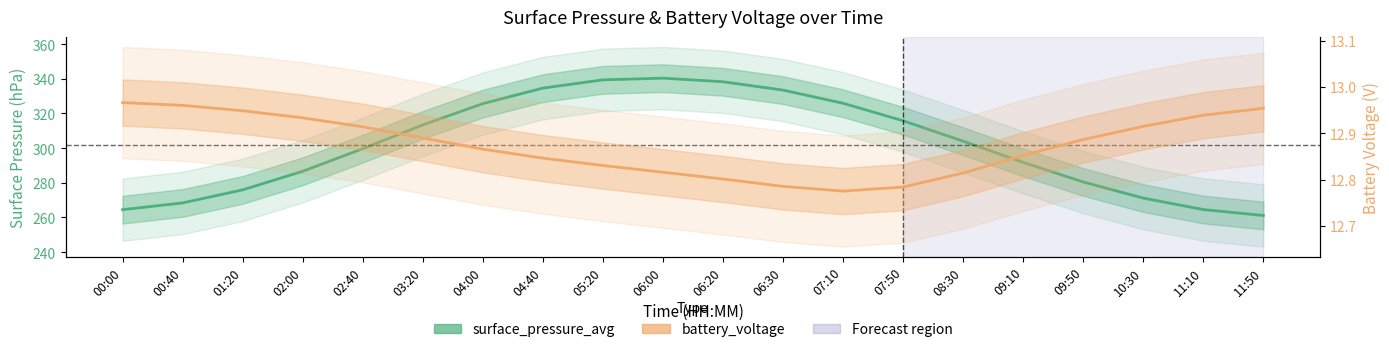

Count the battery_voltage values in the range 12 to 13.

20